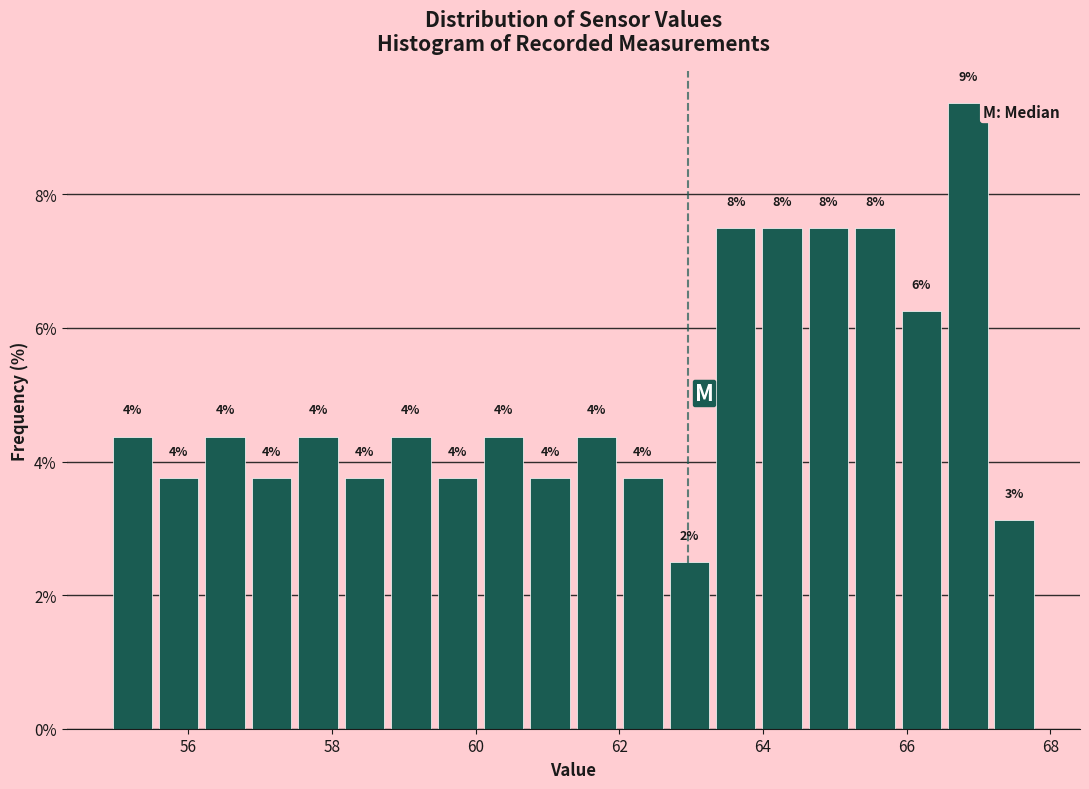

Read against the x-axis, roughly where is the centre of the tallest bar?

66.8